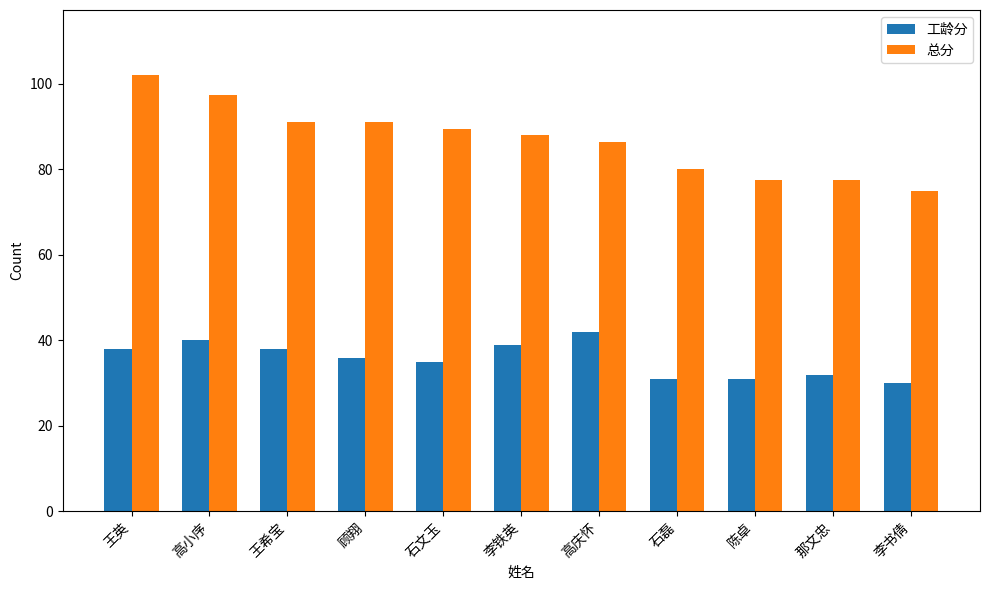

Is it true that 总分 equals 97.5 at 高小序?

True